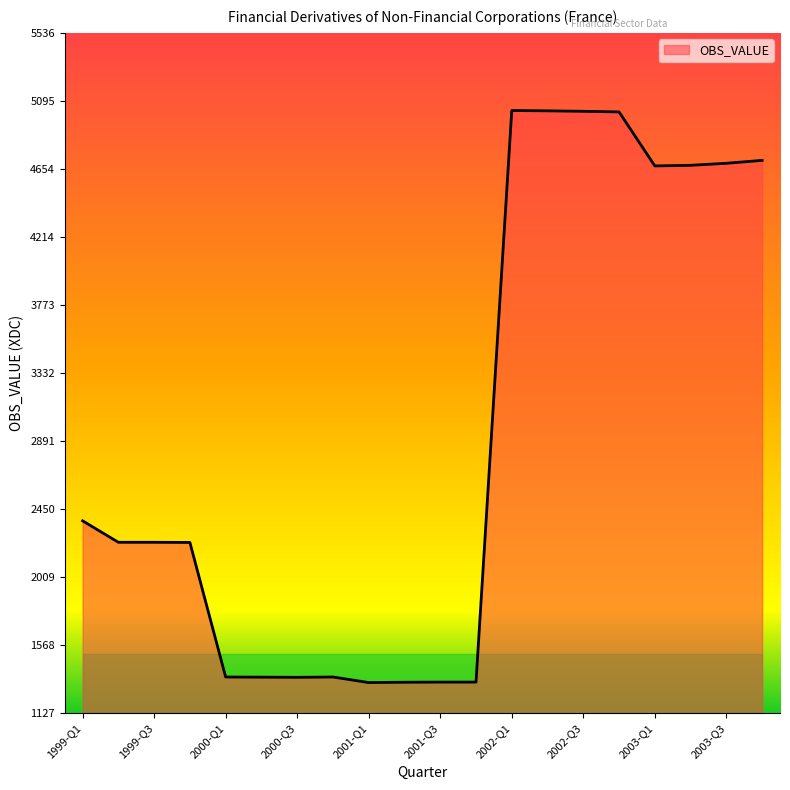

What is the greatest value displayed?

5033